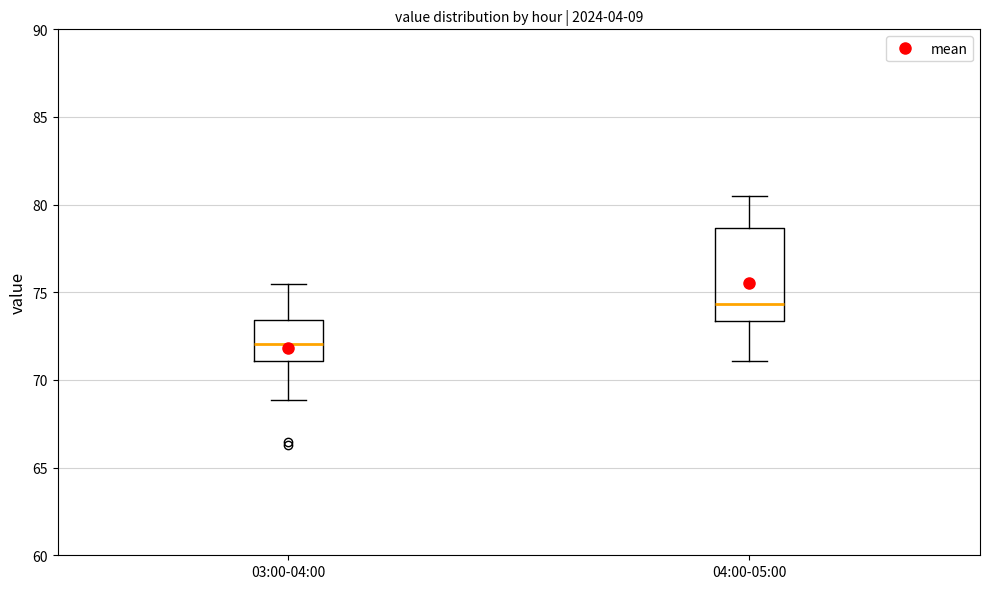

Which box's median line is the highest?

04:00-05:00